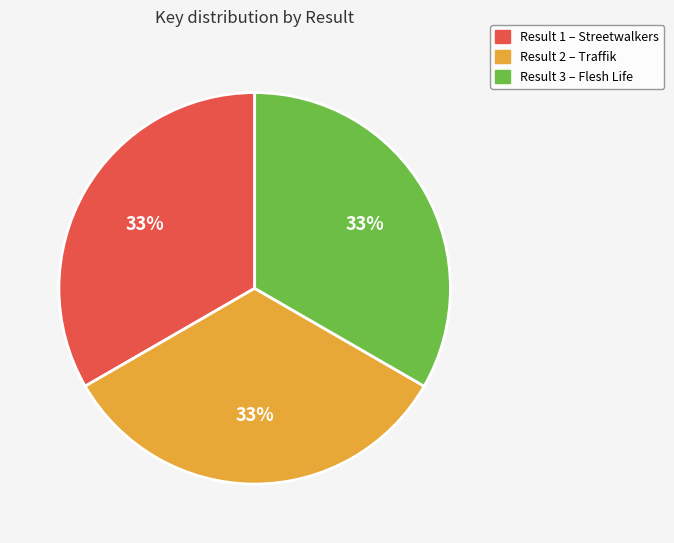

To the nearest percent, what is the combined percentage of Result 2 – Traffik and Result 1 – Streetwalkers?

67%